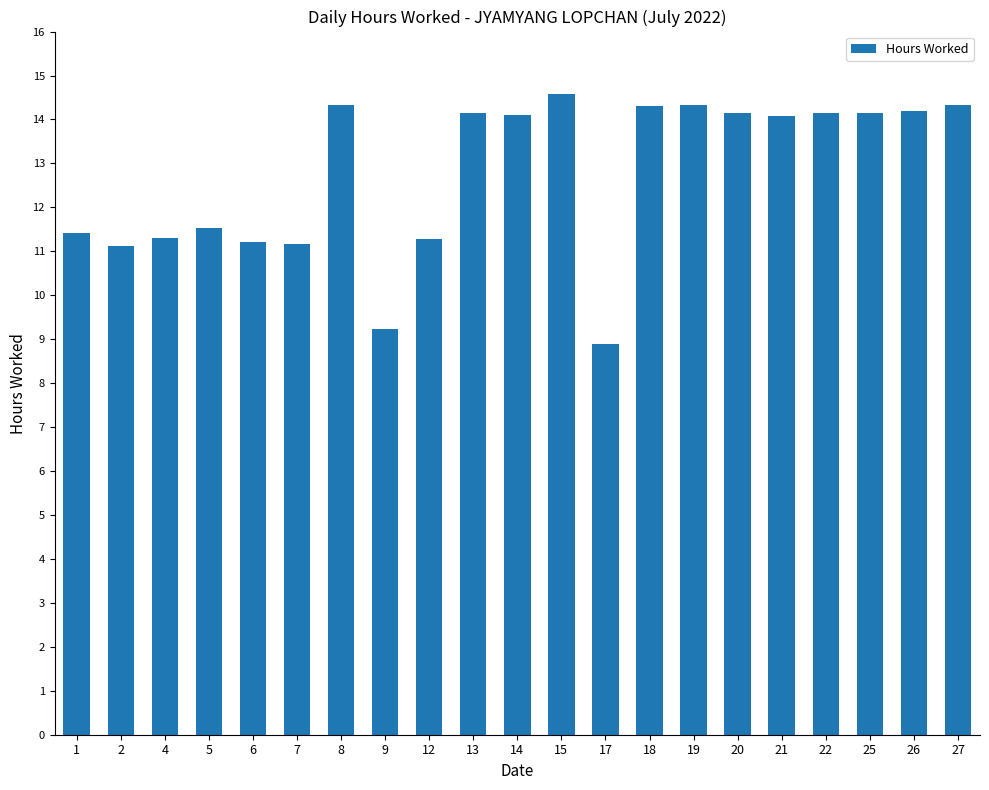

At which category does the chart reach its peak across all series?

15